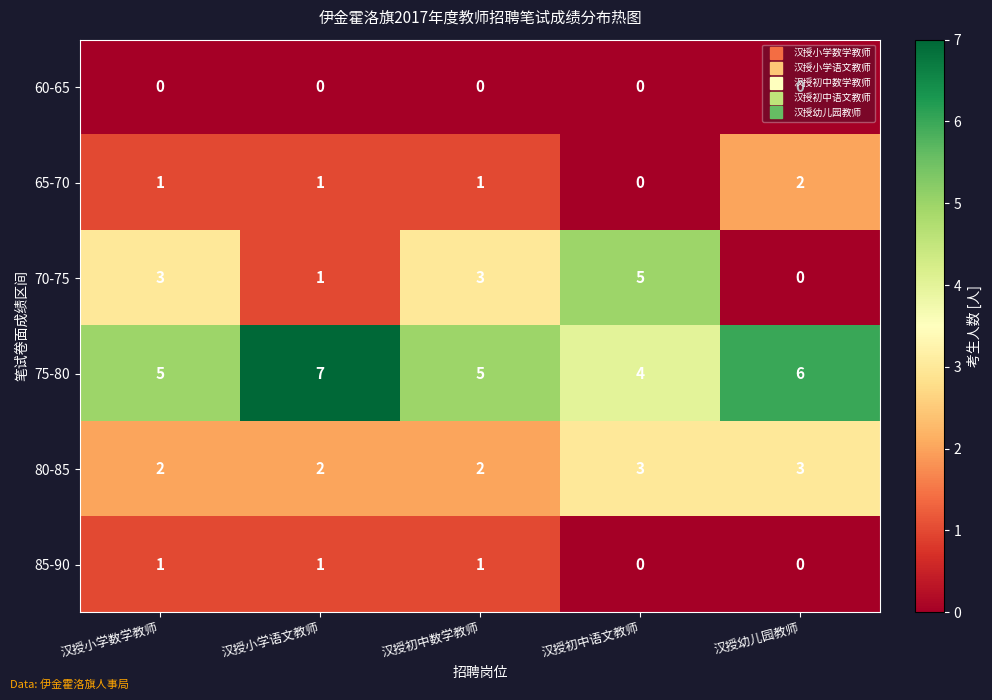

What is the maximum value shown in the chart?

7